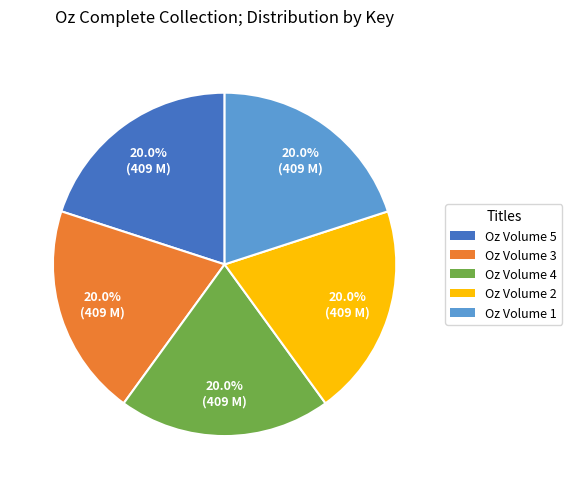

To the nearest percent, what is the combined percentage of Oz Volume 5 and Oz Volume 2?

40%